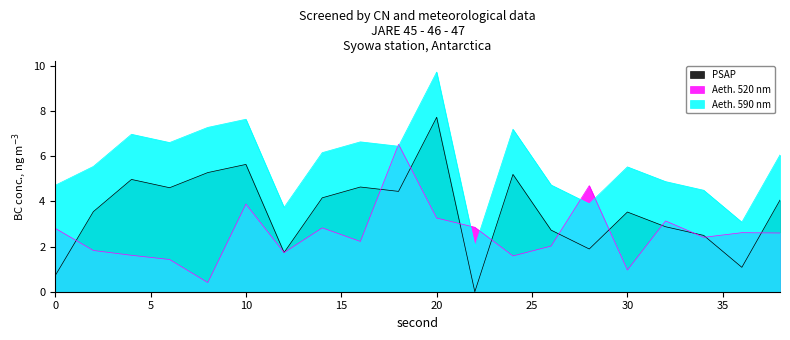

Does the chart display data point markers on the line(s)?

No